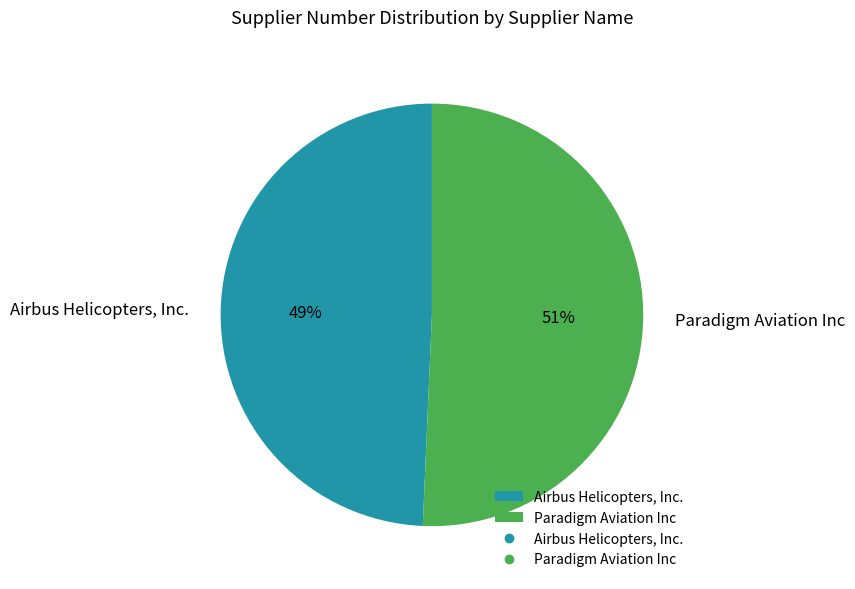

Is there any slice that represents more than half of the pie?

Yes